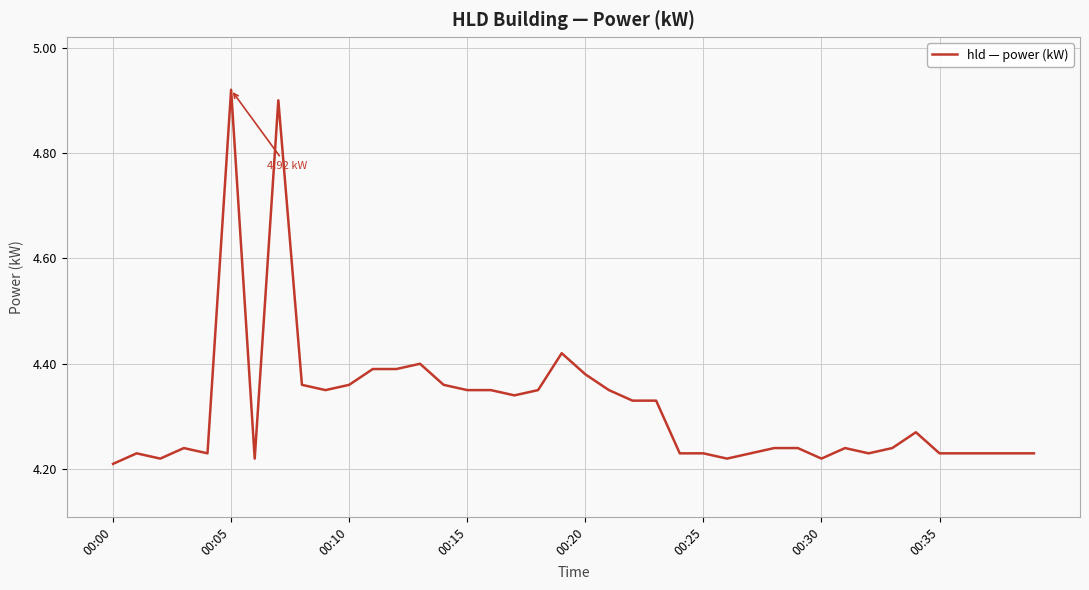

What is the value of the 6th point from the left?

4.9